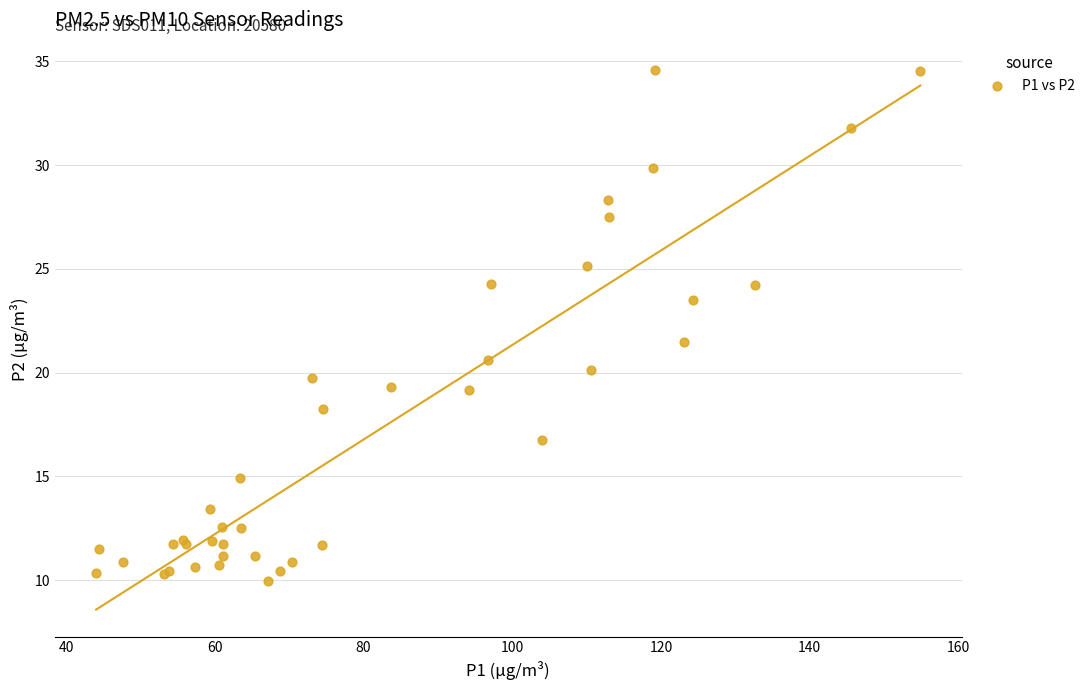

What Y value in the scatter plot is closest to 22?

21.5